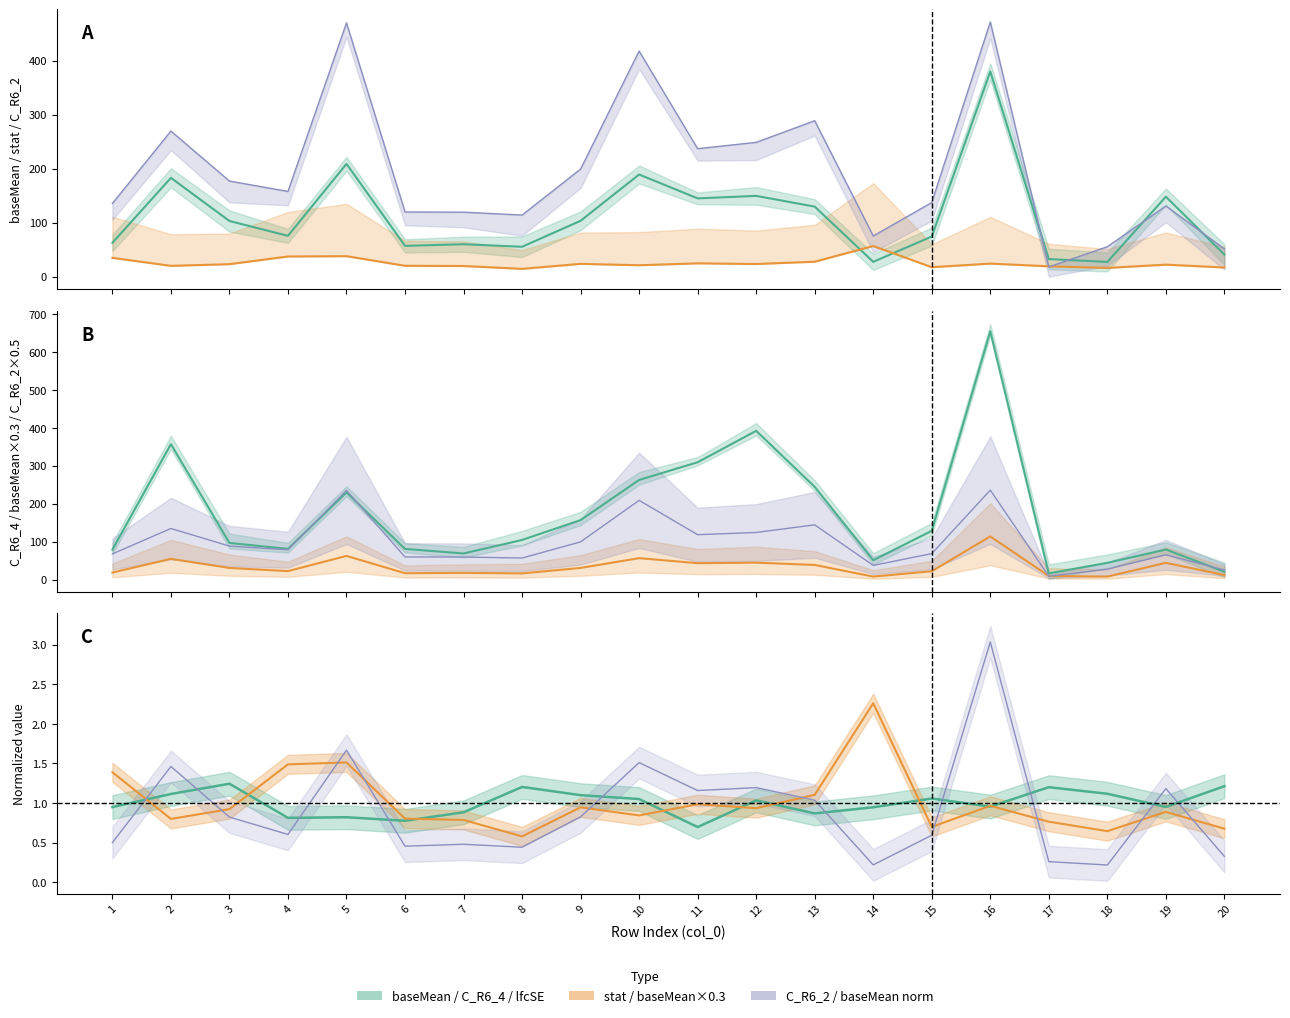

What is the difference between the highest and lowest values at 13?

288.0